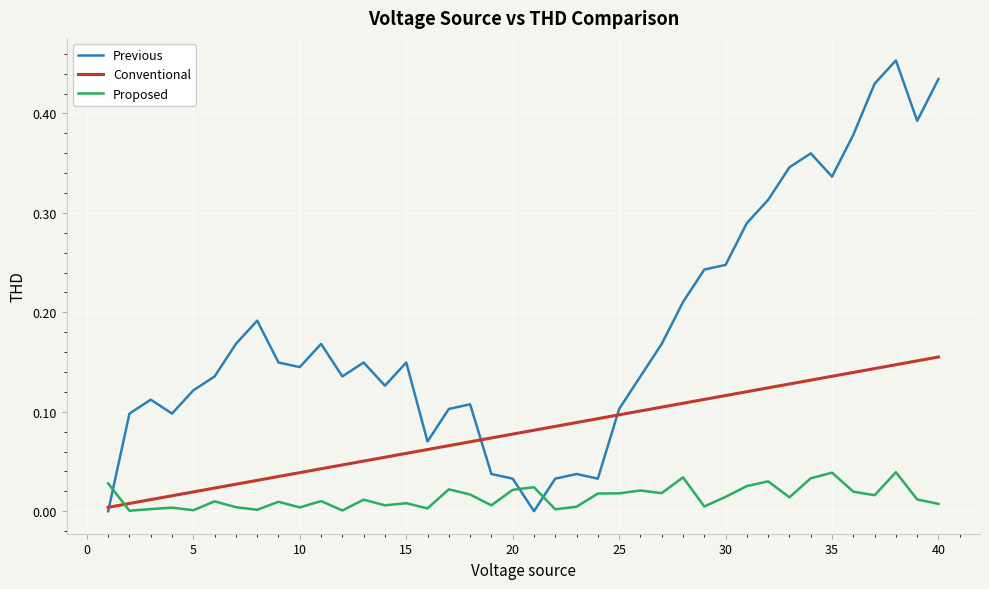

How many interior local peaks does the Previous series have?

9